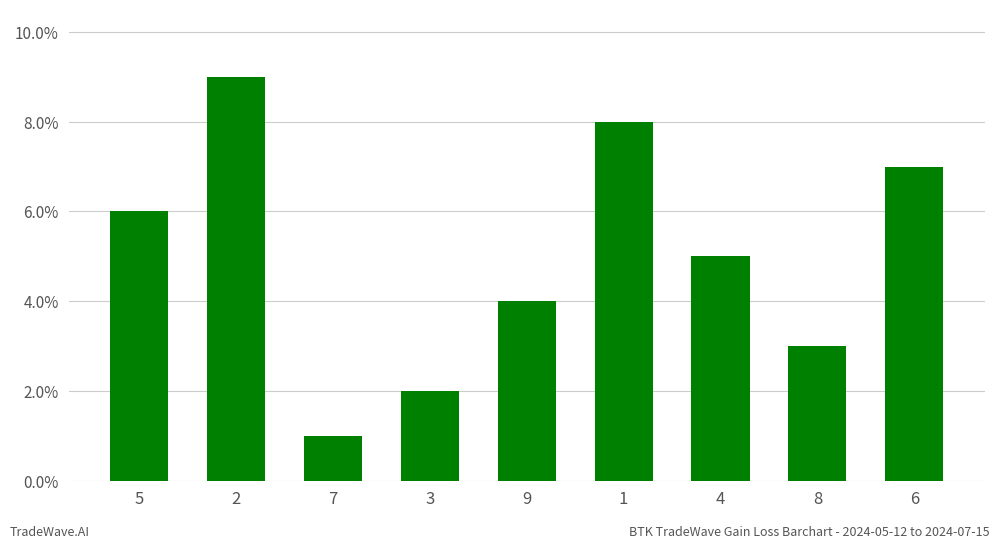

What is the value of the 8th bar from the left?

3